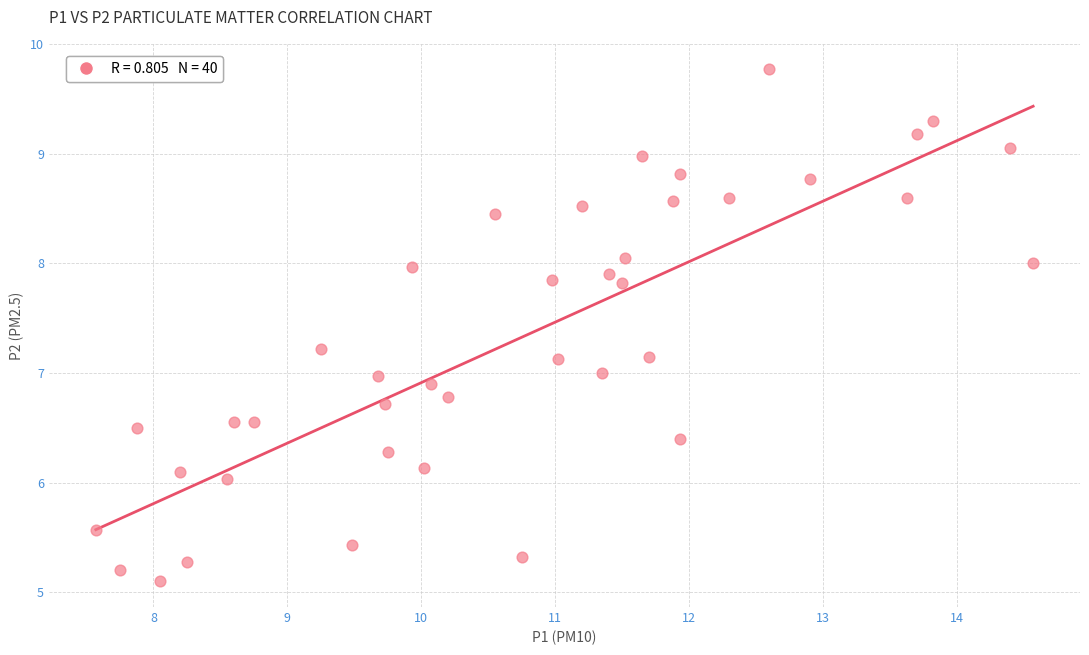

What is the range of Y values (max minus min)?

4.7